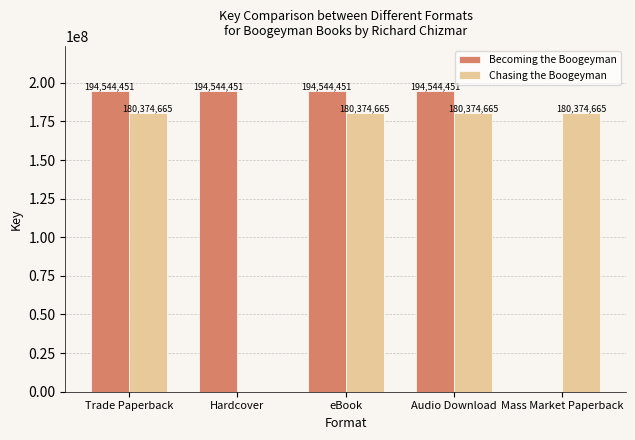

Which series changed the most between Trade Paperback and Hardcover?

Chasing the Boogeyman